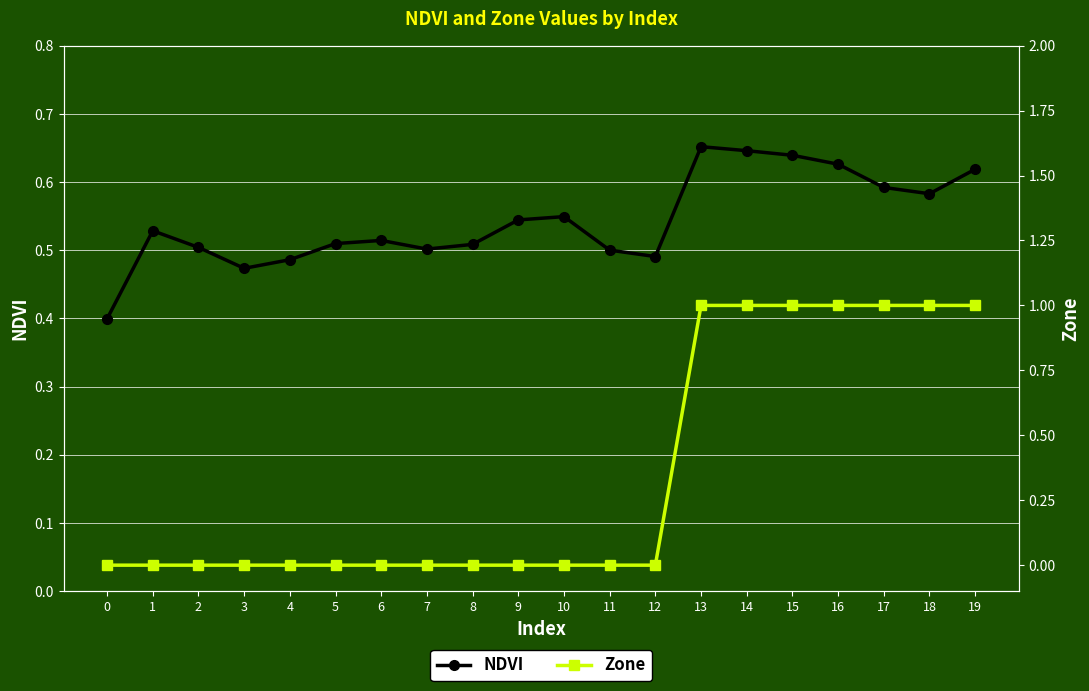

Reading left to right, extract all data points from this chart.

NDVI: 0=0.4	1=0.5	2=0.5	3=0.5	4=0.5	5=0.5	6=0.5	7=0.5	8=0.5	9=0.5	10=0.5	11=0.5	12=0.5	13=0.7	14=0.6	15=0.6	16=0.6	17=0.6	18=0.6	19=0.6
Zone: 0=0.0	1=0.0	2=0.0	3=0.0	4=0.0	5=0.0	6=0.0	7=0.0	8=0.0	9=0.0	10=0.0	11=0.0	12=0.0	13=1.0	14=1.0	15=1.0	16=1.0	17=1.0	18=1.0	19=1.0